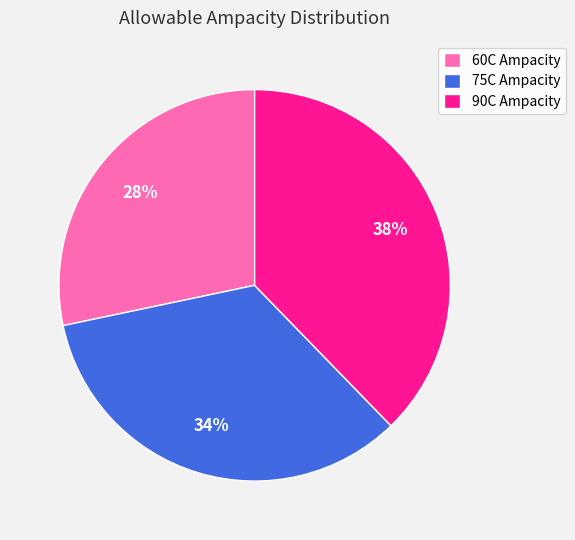

Is the sum of 75C Ampacity and 90C Ampacity greater than half?

Yes